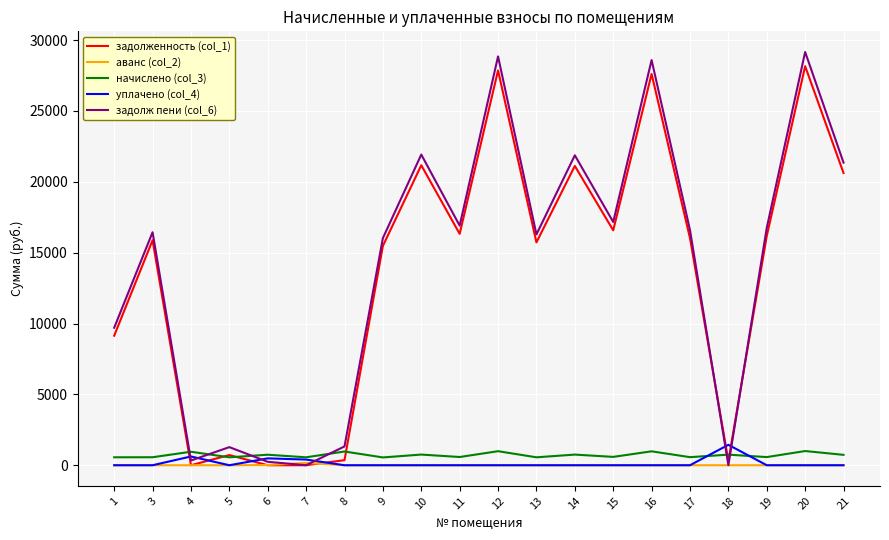

Rank the series by their maximum value, from highest to lowest.

задолж пени (col_6), задолженность (col_1), уплачено (col_4), начислено (col_3), аванс (col_2)